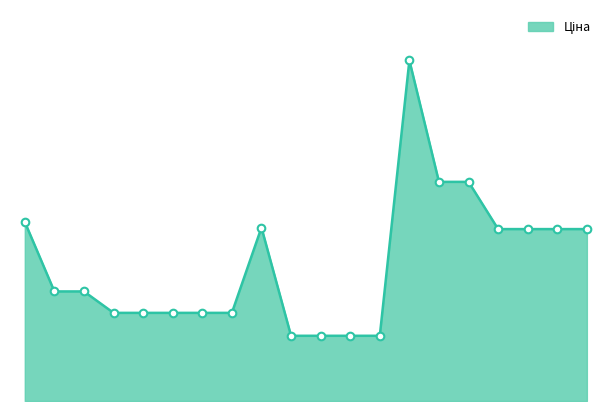

Does the chart have visible grid lines?

No